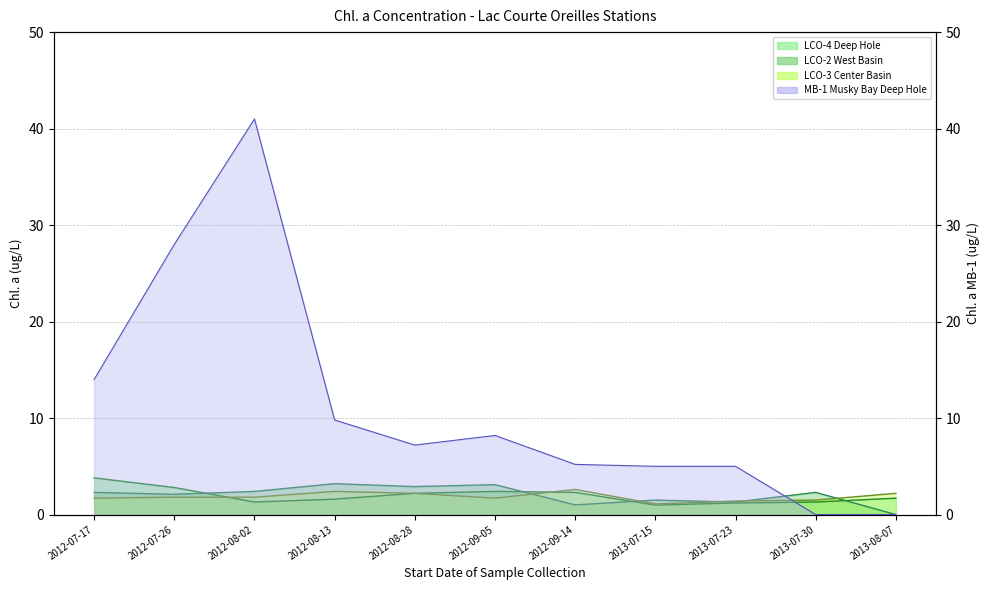

At which category does LCO-3 Center Basin reach its first local peak?

2012-08-13